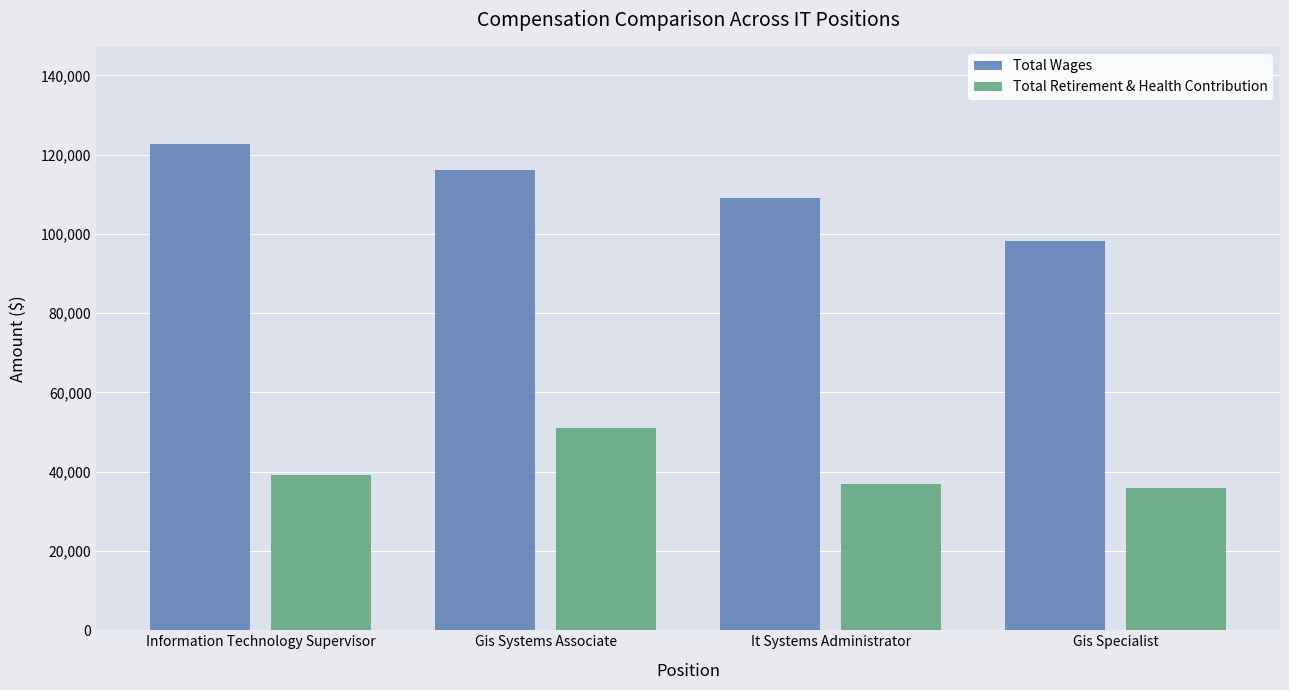

How many bars are there in each group?

2